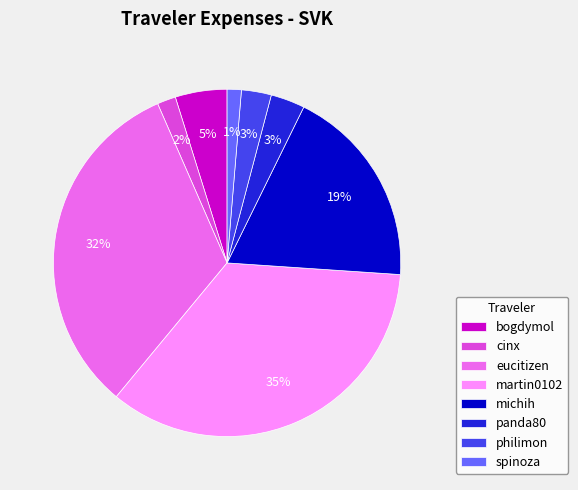

What percentage is the panda80 slice, to the nearest percent?

3%